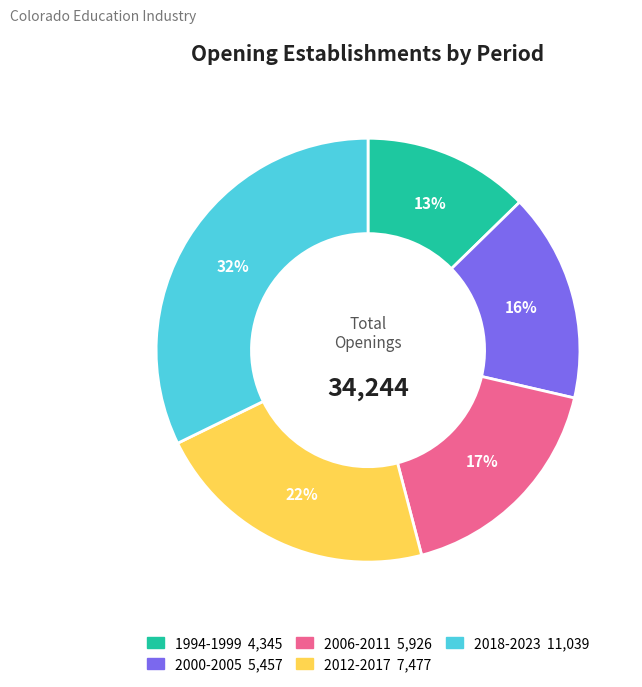

Is there any slice that represents more than half of the pie?

No